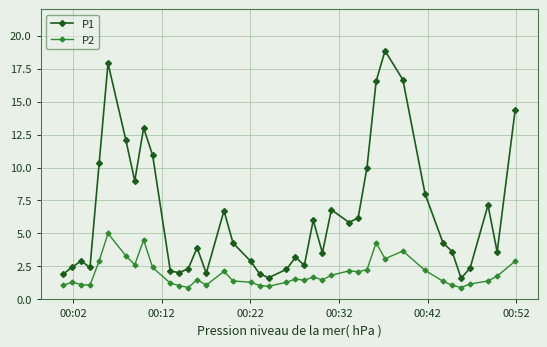

What is the lowest value of the P2 series?

0.9